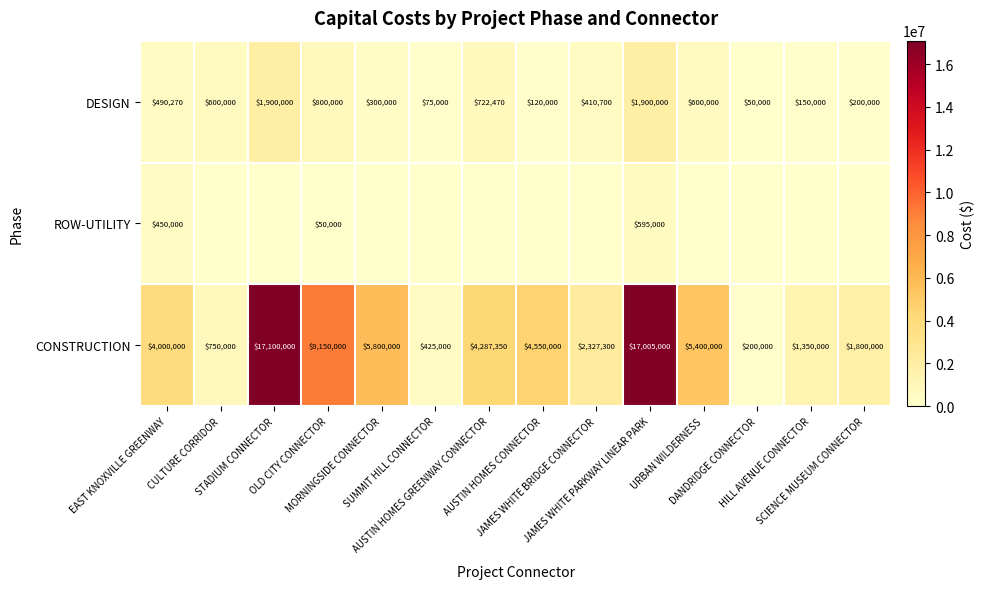

What is the difference between the DESIGN values at HILL AVENUE CONNECTOR and MORNINGSIDE CONNECTOR?

150000